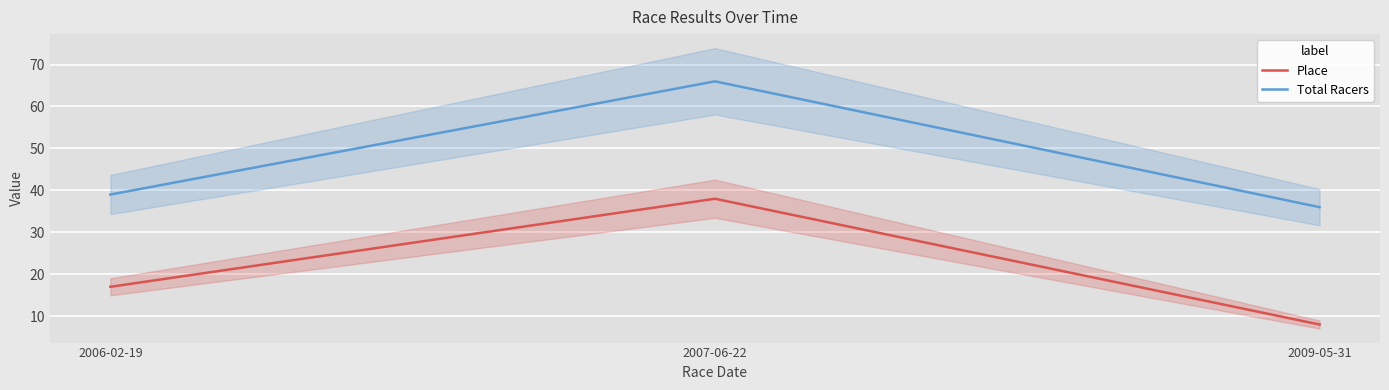

What is the difference between the maximum and minimum values in the Place series?

30